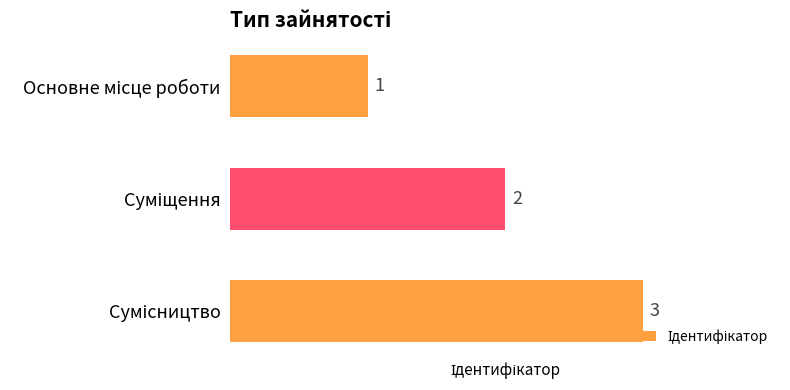

What is the value of the 2nd bar from the top?

2